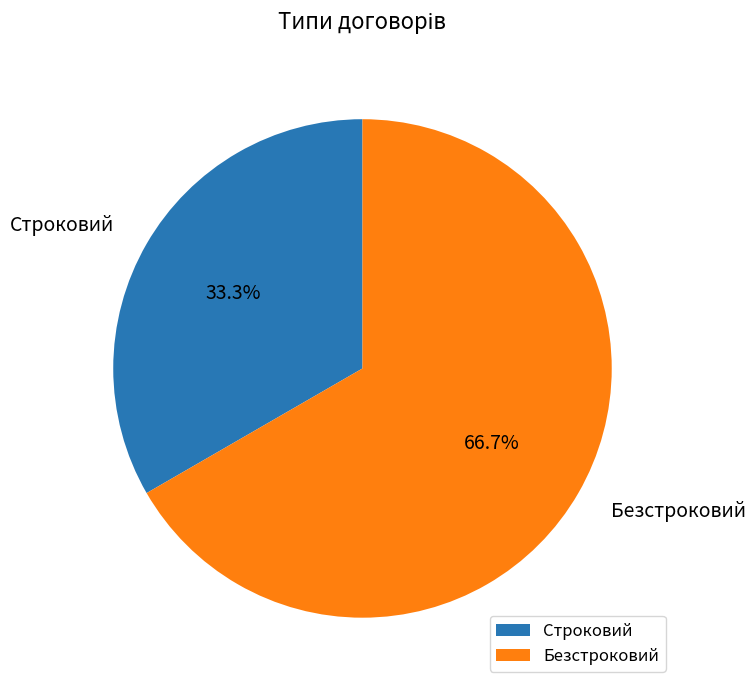

Between Строковий and Безстроковий, which is larger?

Безстроковий